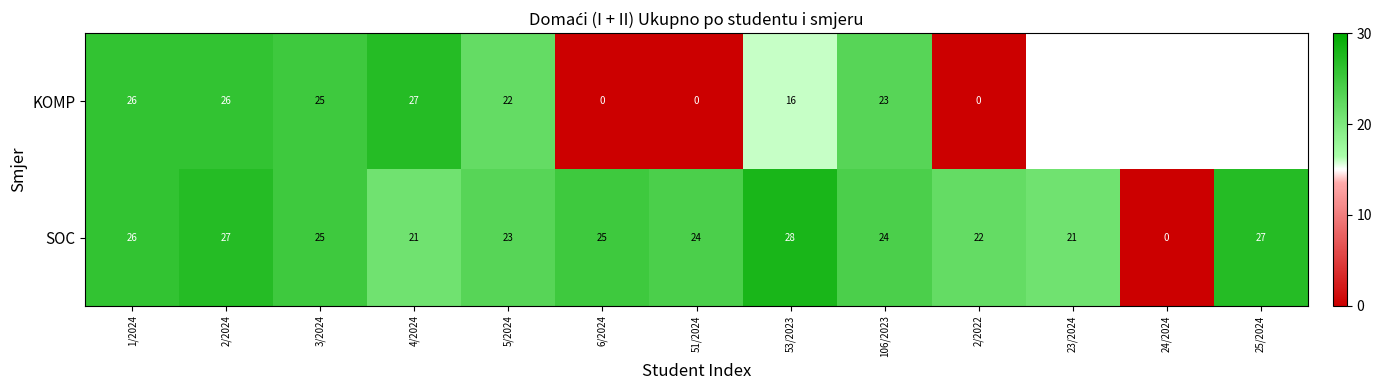

Is it true that SOC equals 29.7 at 4/2024?

False